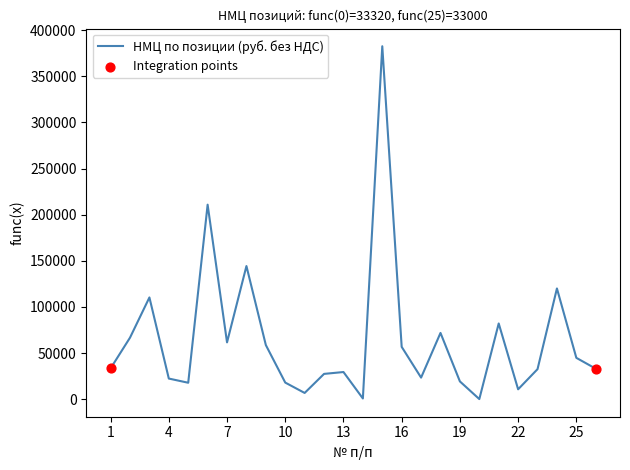

What is the difference between the maximum and minimum values?

382631.7